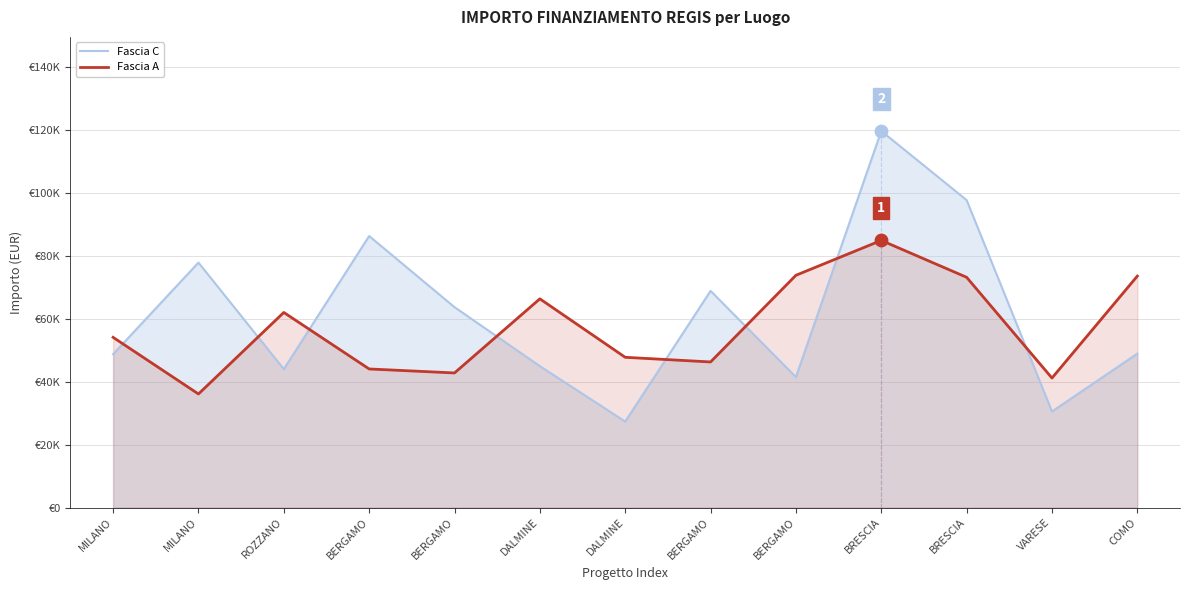

What are all the series names shown in the legend?

Fascia C, Fascia A